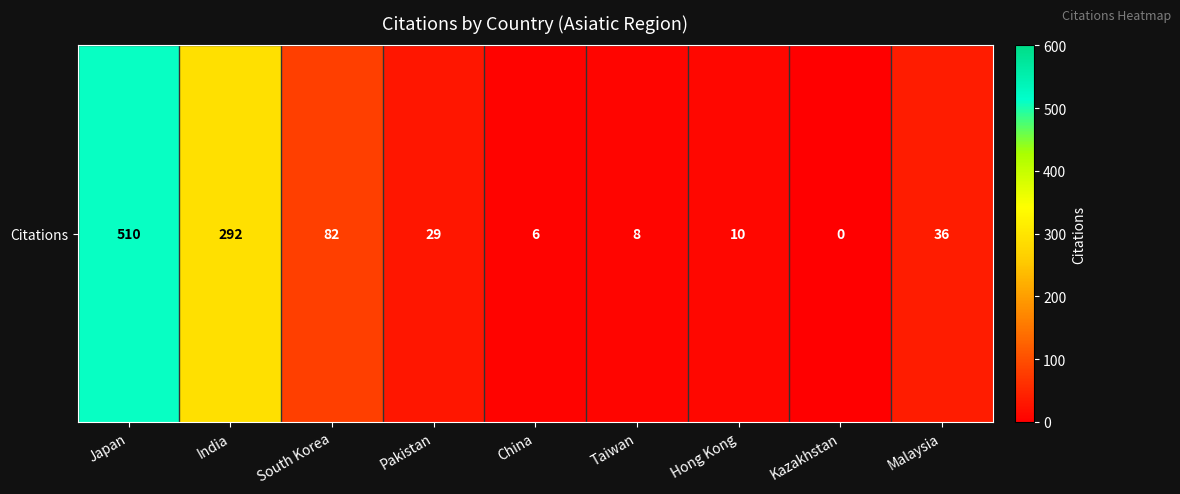

What is the maximum value shown in the chart?

510